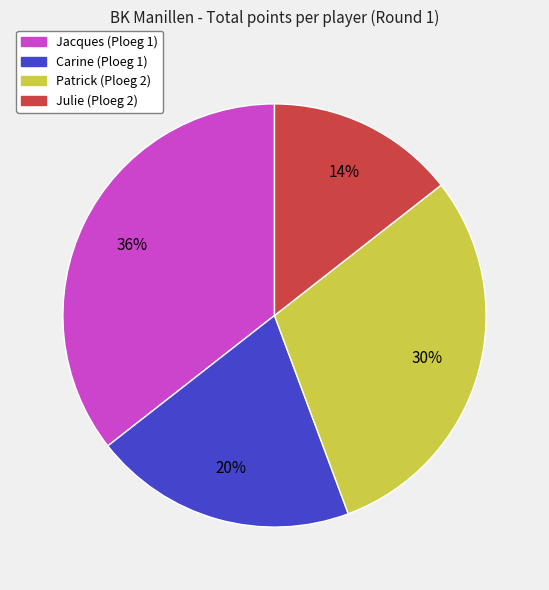

To the nearest percent, what is the average slice percentage?

25%